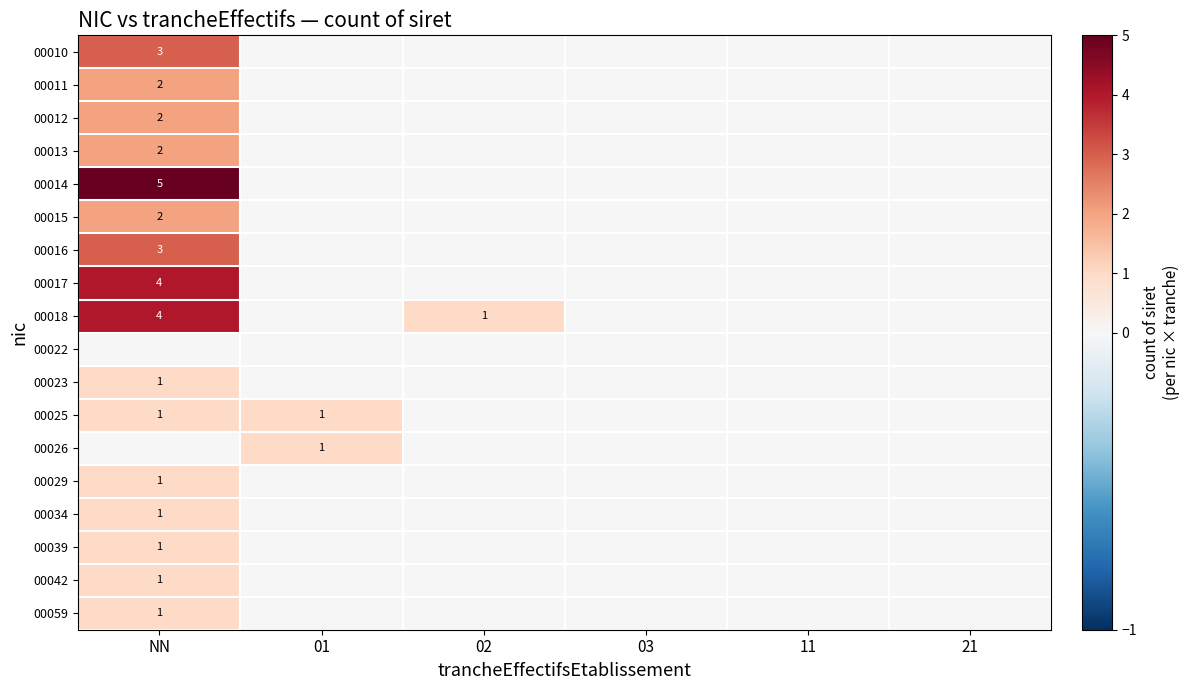

Is it true that 00034 equals 0 at NN?

False